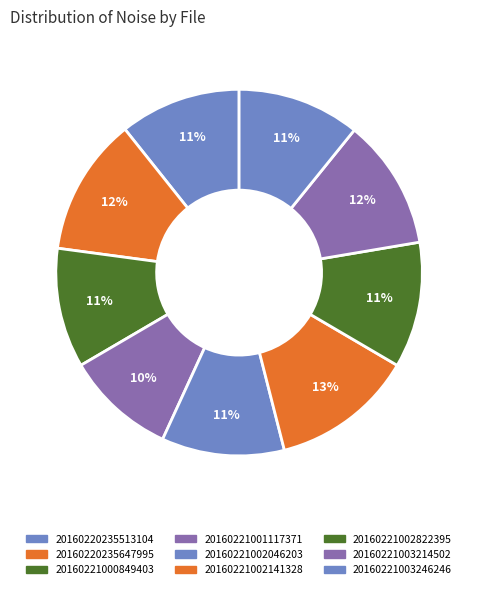

Count the number of slices in the pie.

9